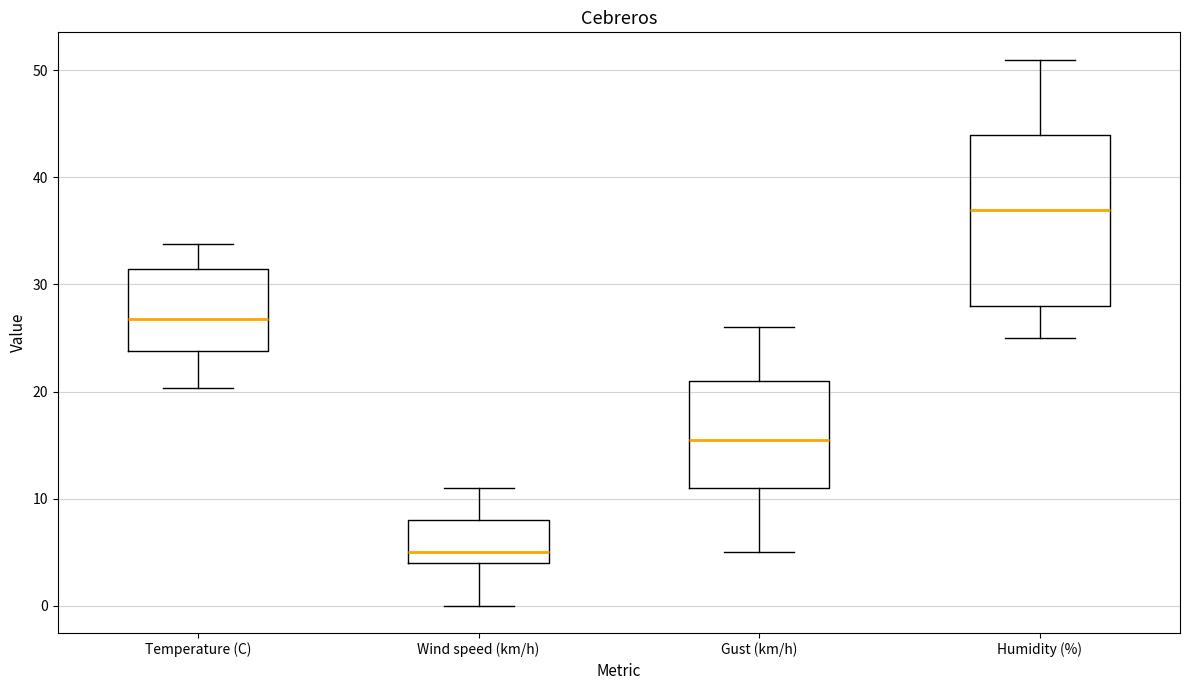

Which box has the highest median line?

Humidity (%)